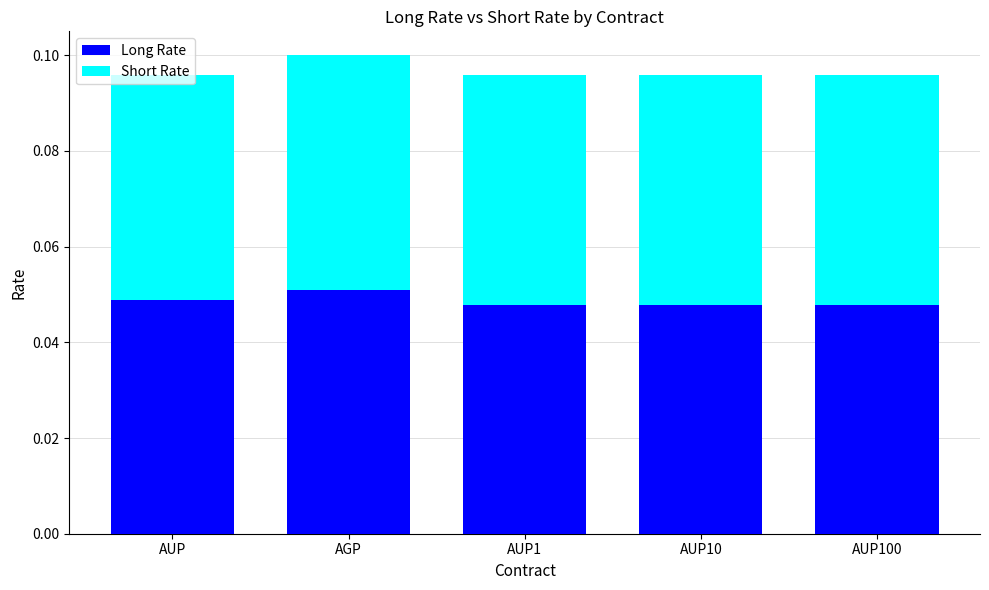

At which category is the sum across all series the highest?

AGP